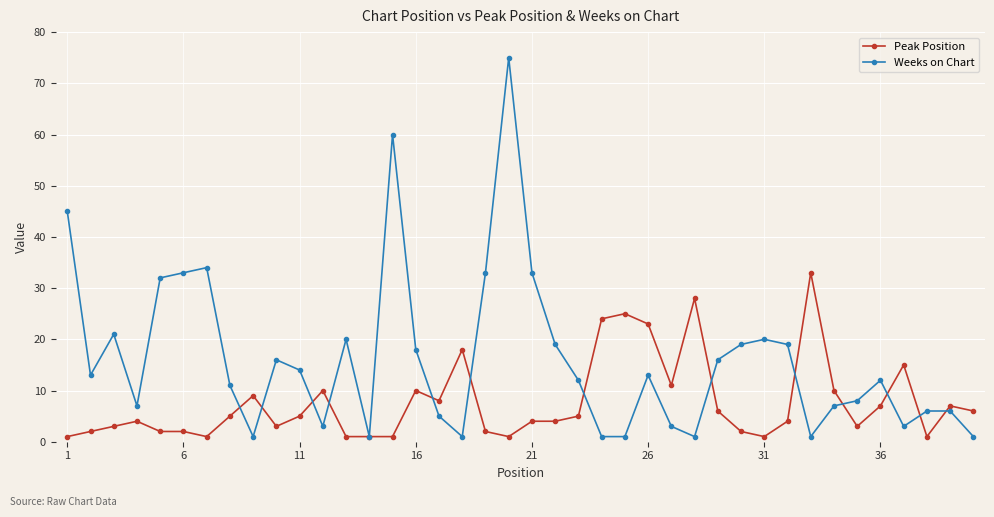

Which series has the largest range (max minus min)?

Weeks on Chart